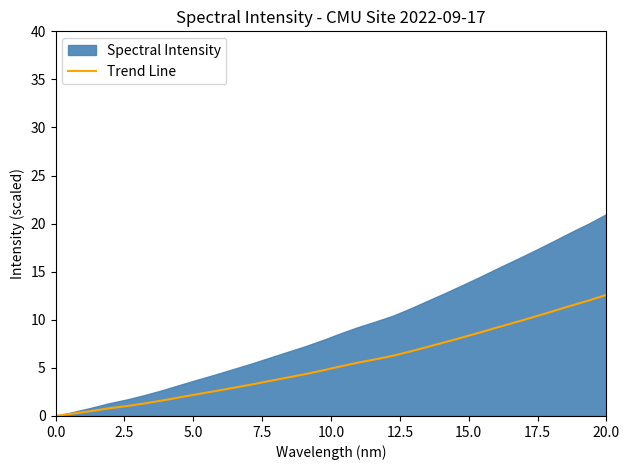

What is the highest value of the Trend Line series?

12.6